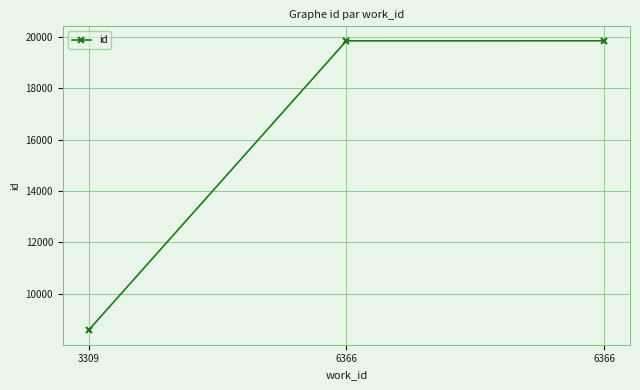

At which label is the value closest to 14217?

6366